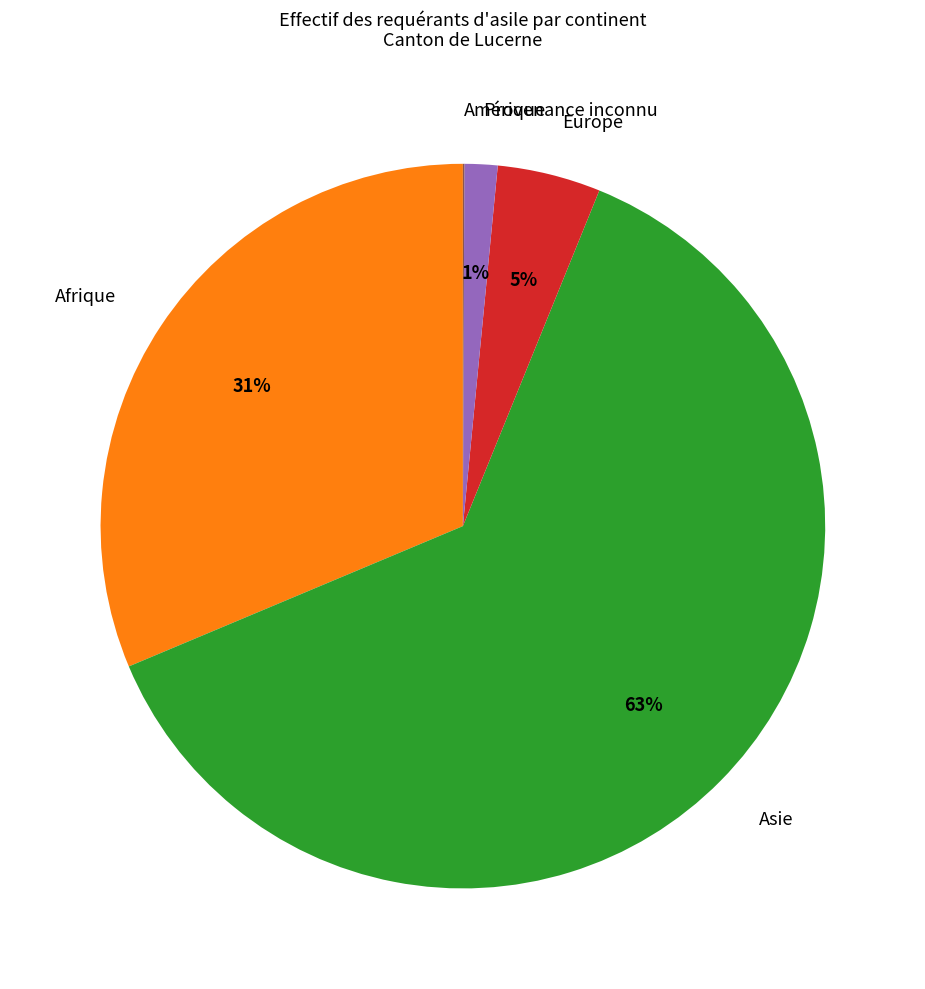

True or false: Afrique accounts for 31% of the total.

True